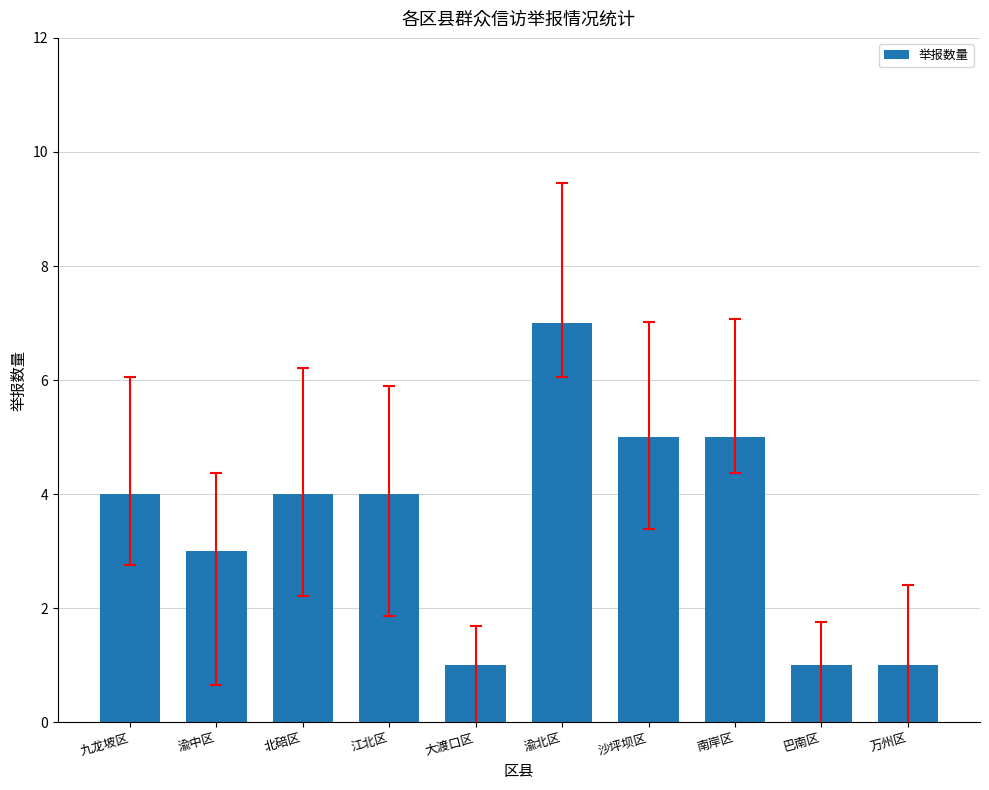

How many data points does each series have?

10